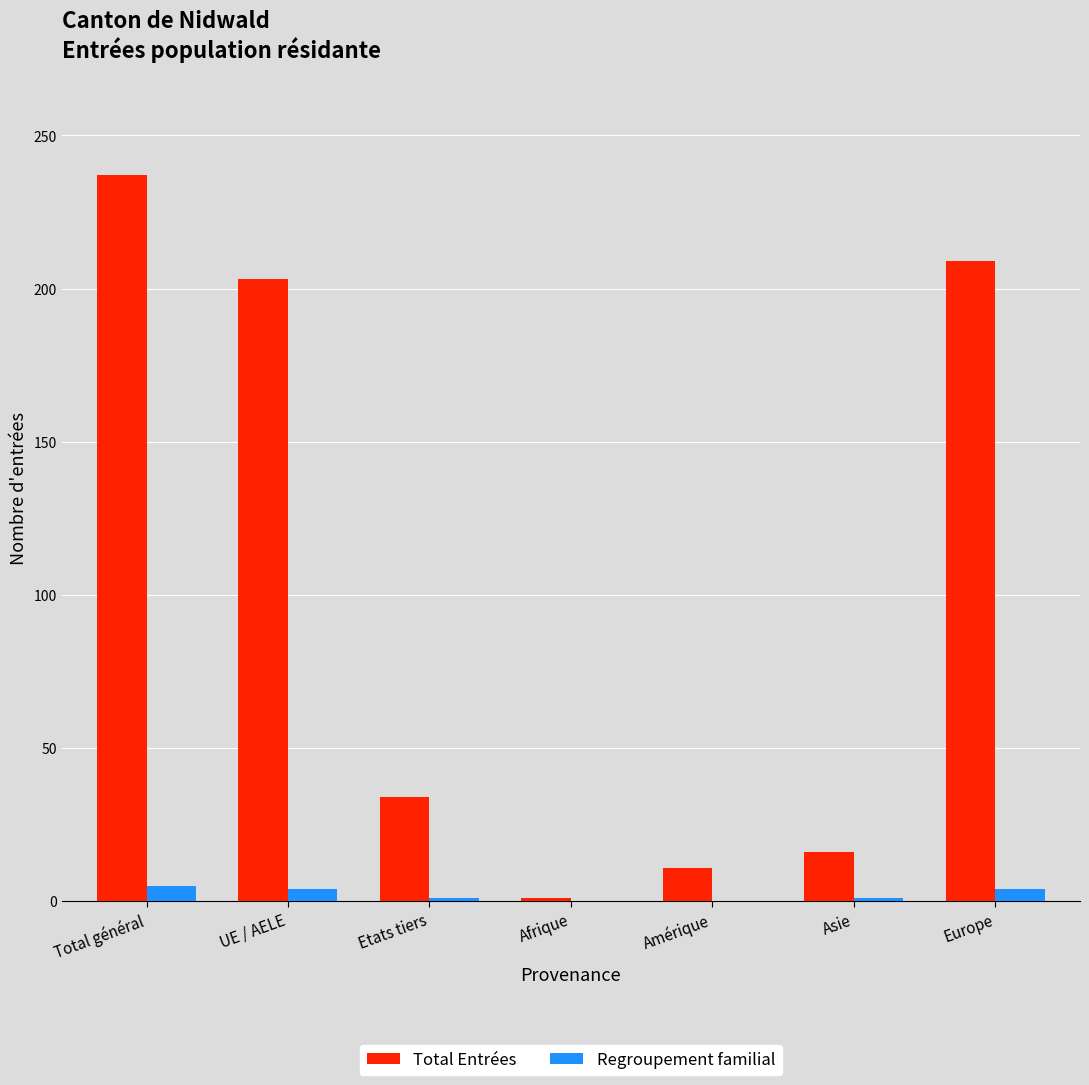

What is the greatest value displayed?

237